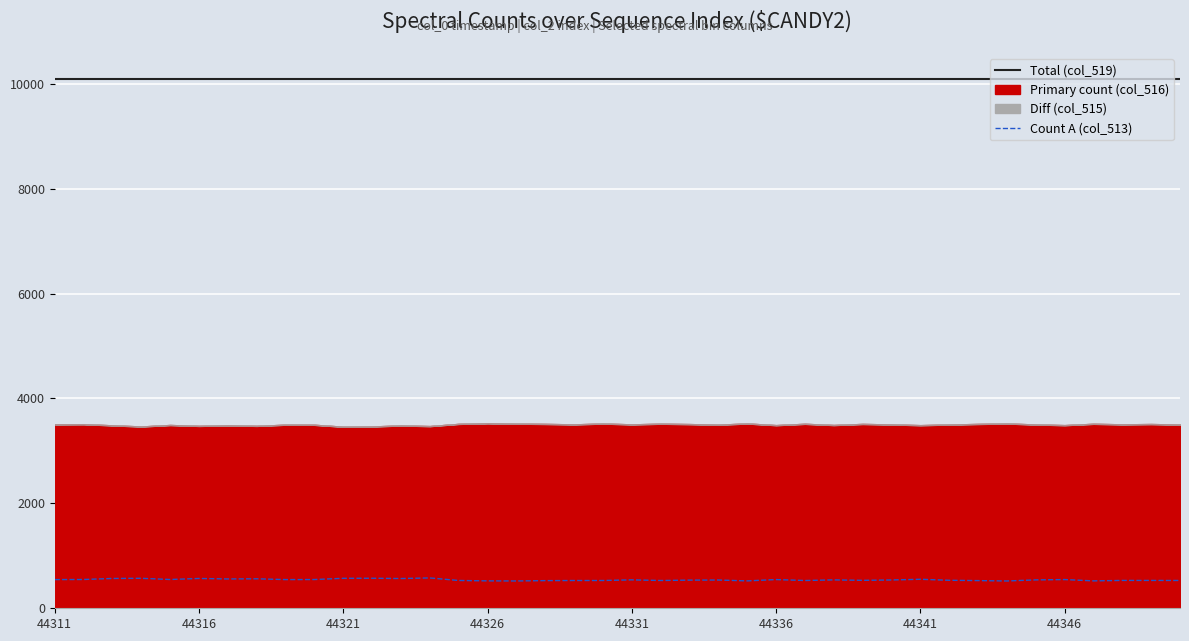

Which series has the widest spread of values?

Count A (col_513)